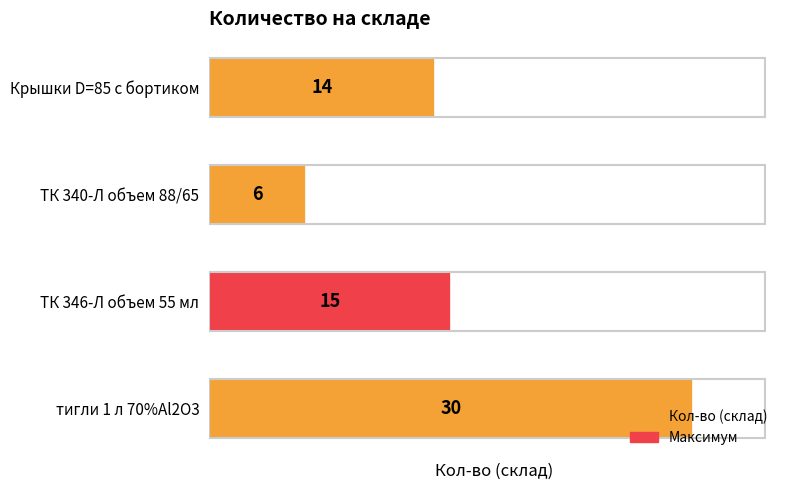

Rank the categories by value from lowest to highest.

ТК 340-Л объем 88/65, Крышки D=85 с бортиком, ТК 346-Л объем 55 мл, тигли 1 л 70%Al2O3